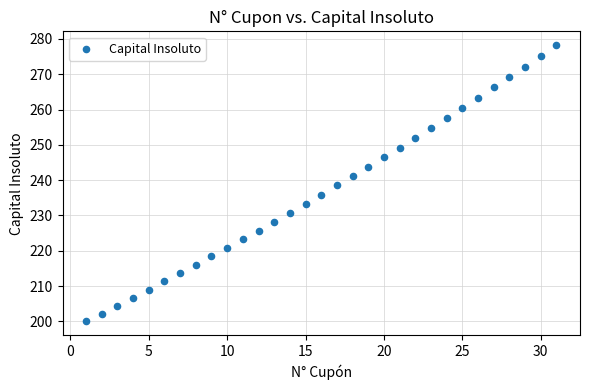

What is the range of Y values (max minus min)?

78.2